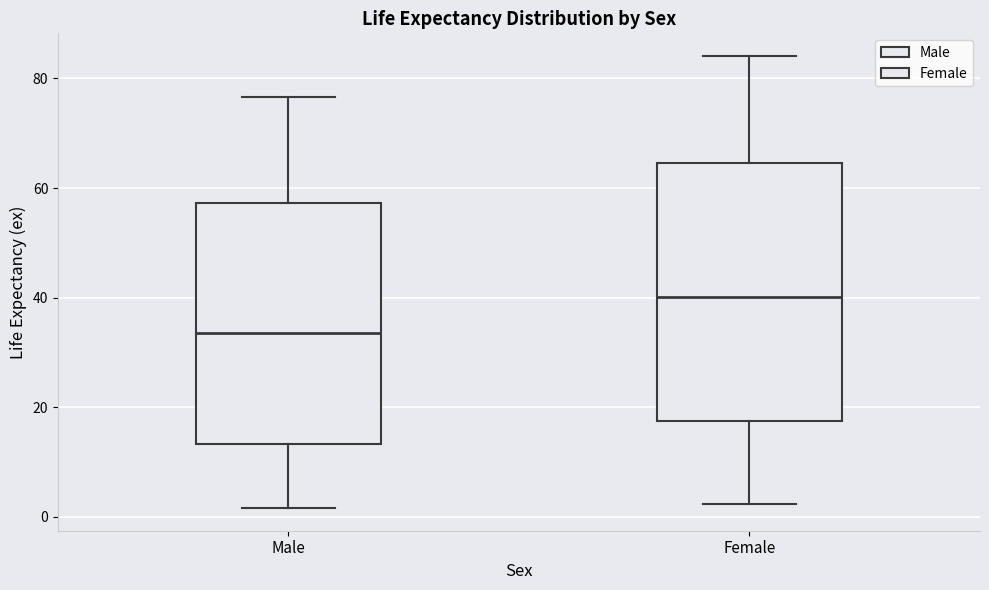

Which box has the highest median line?

Female